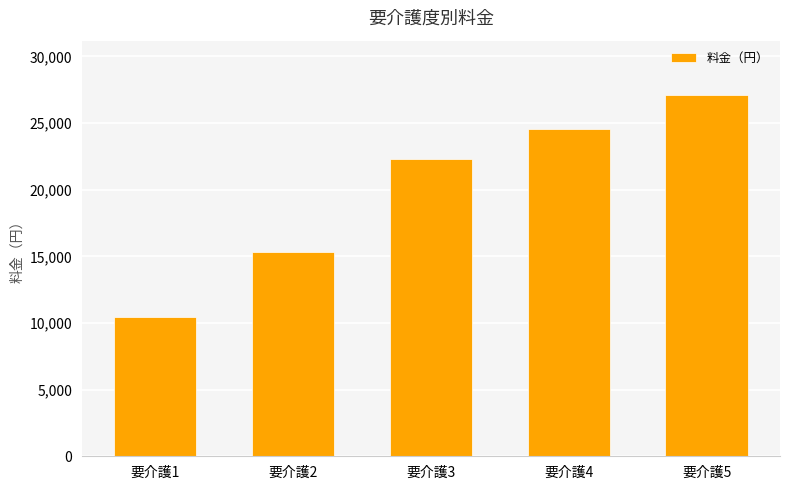

Reading right to left, transcribe all the data shown in this chart.

27117	24593	22283	15318	10423